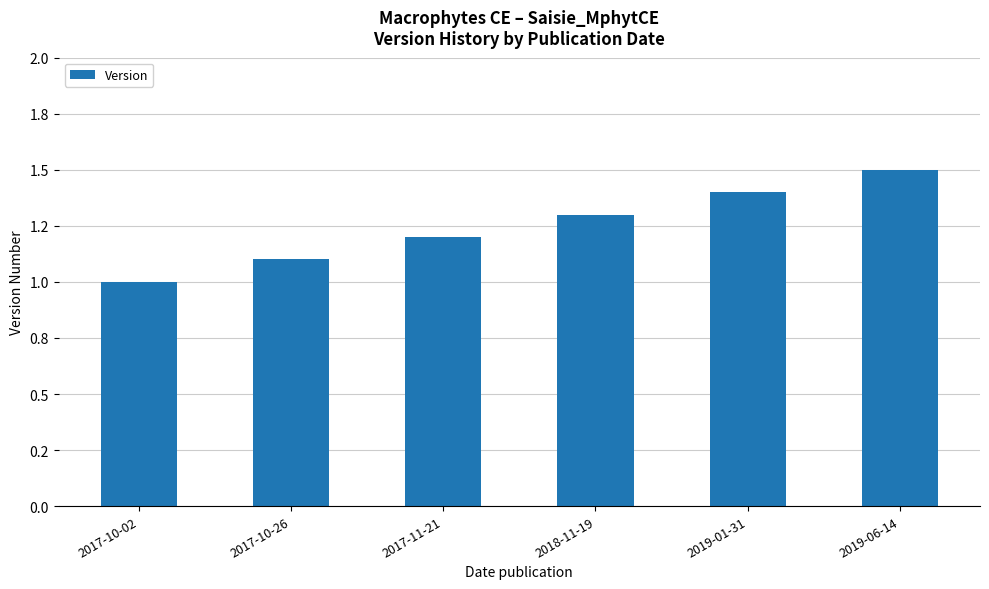

Does the chart contain any negative values?

No